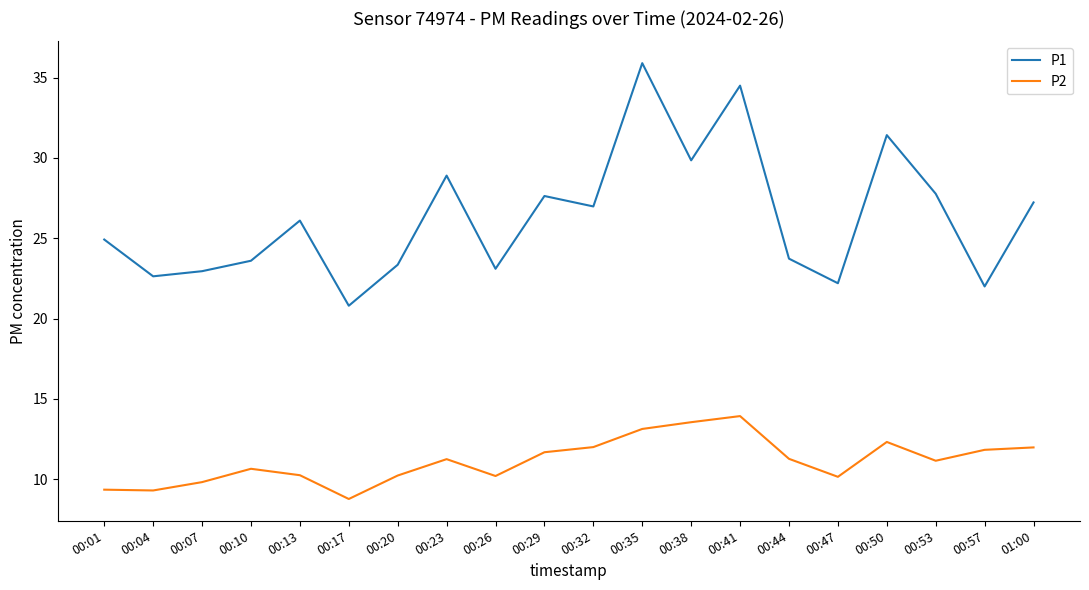

What is the lowest value of the P2 series?

8.8